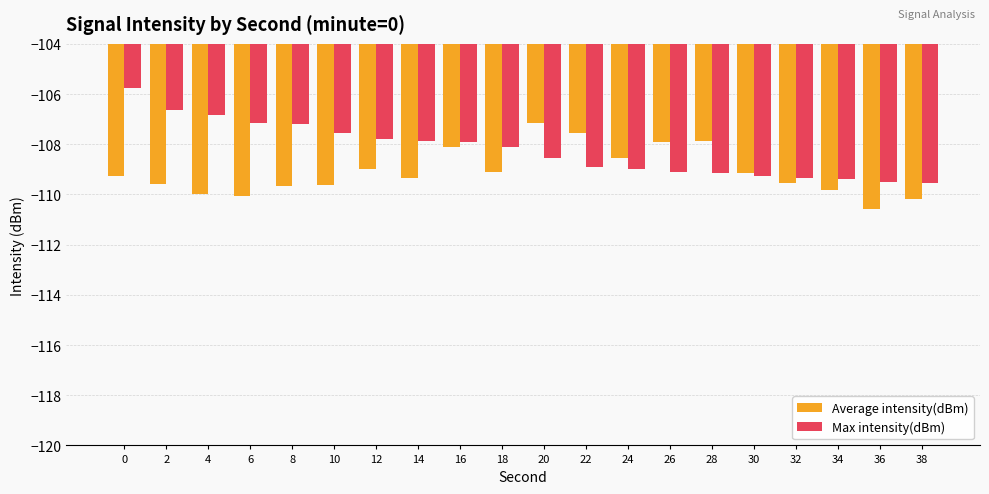

List the series in order of their overall mean, highest first.

Max intensity(dBm), Average intensity(dBm)